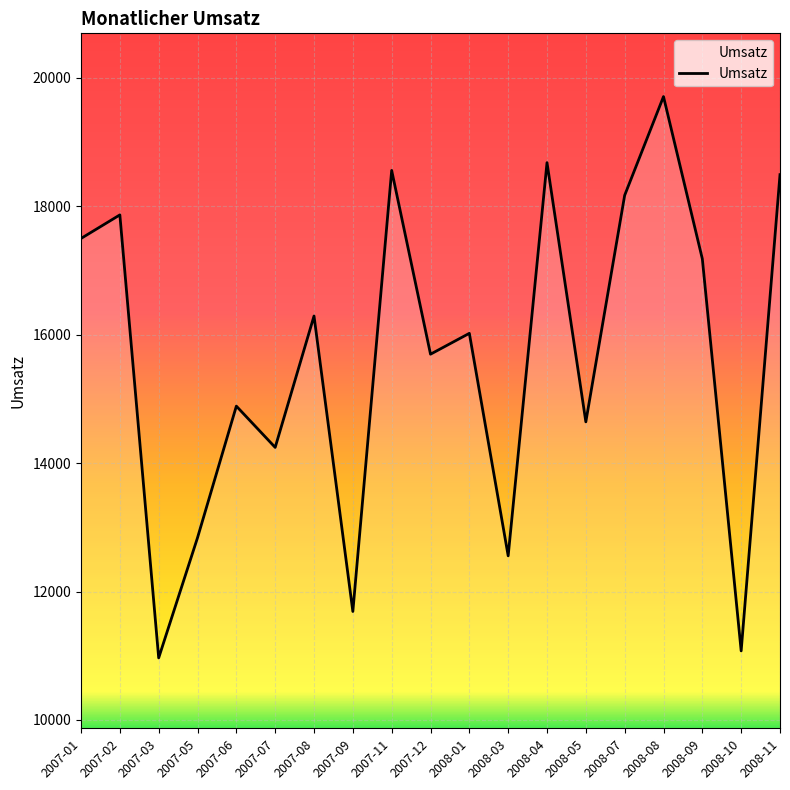

Reading left to right, extract all data points from this chart.

17500	17867	10966	12838	14888	14245	16292	11689	18560	15697	16022	12556	18681	14643	18172	19710	17182	11075	18494